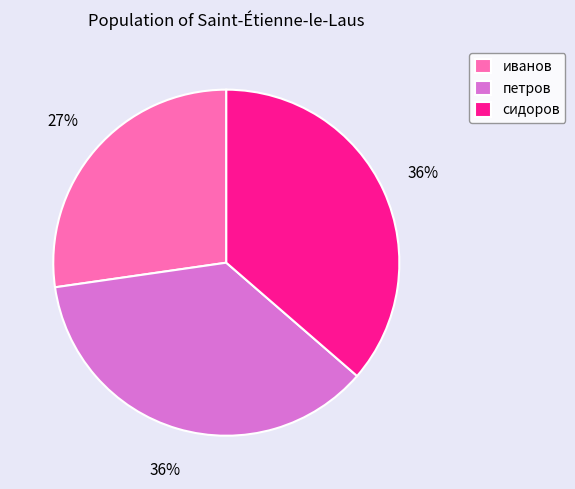

Count the number of slices in the pie.

3